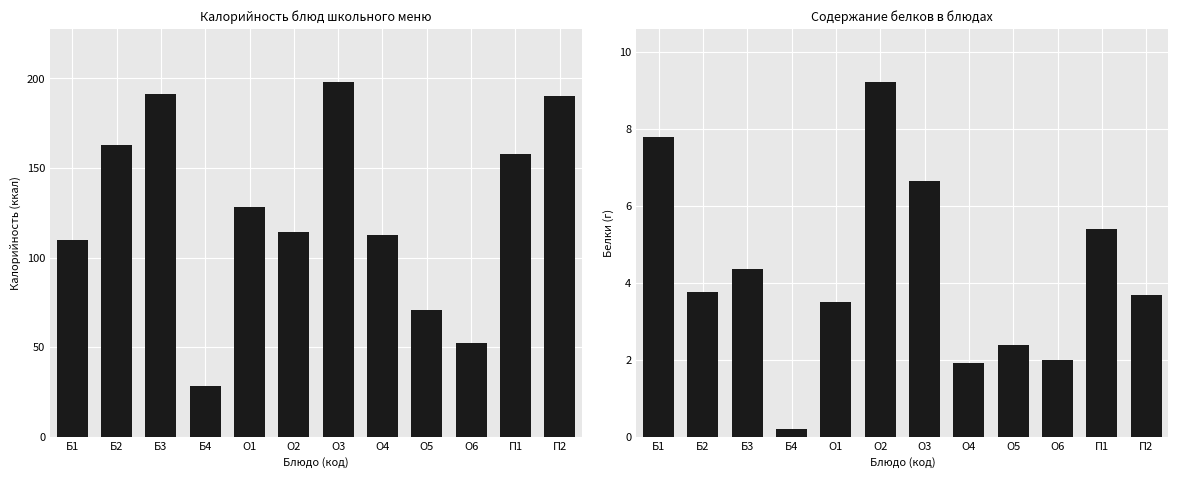

What is the difference between the maximum and minimum values in the Калорийность series?

169.6